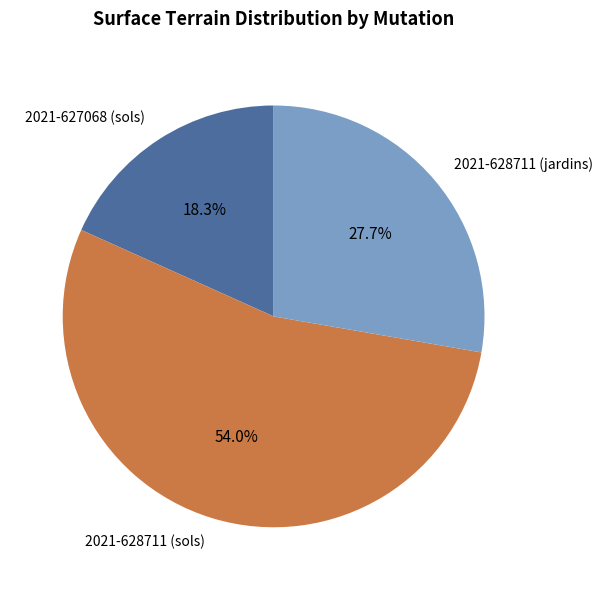

What is the ratio of the value at 2021-628711 (sols) to the value at 2021-627068 (sols)?

3.0